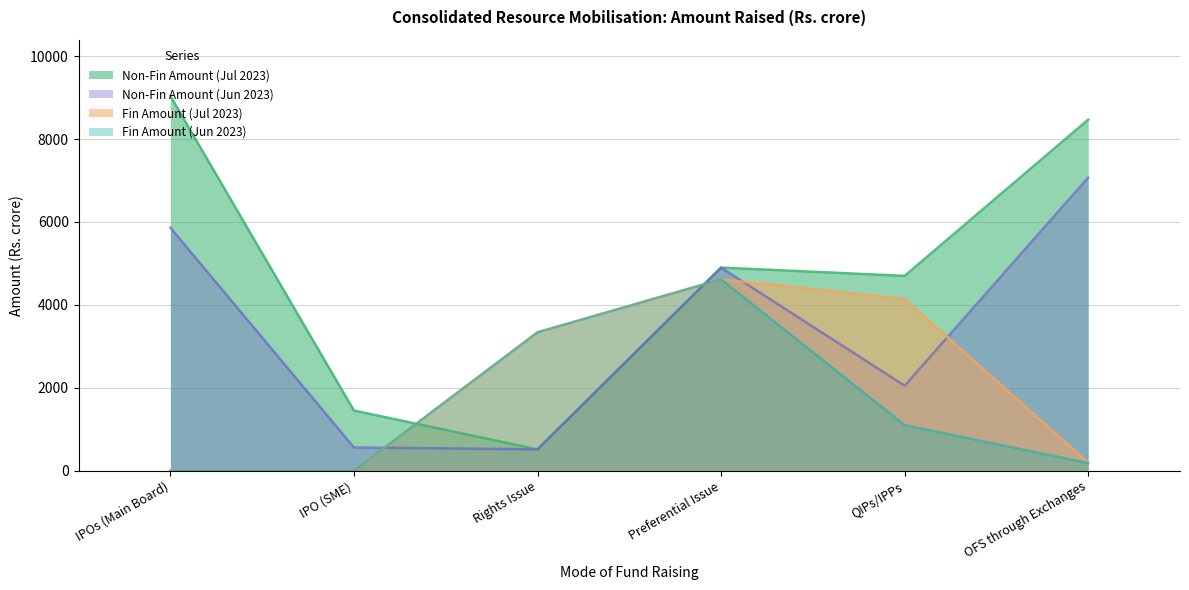

How many values in the Fin Amount (Jul 2023) series are below 3337?

3